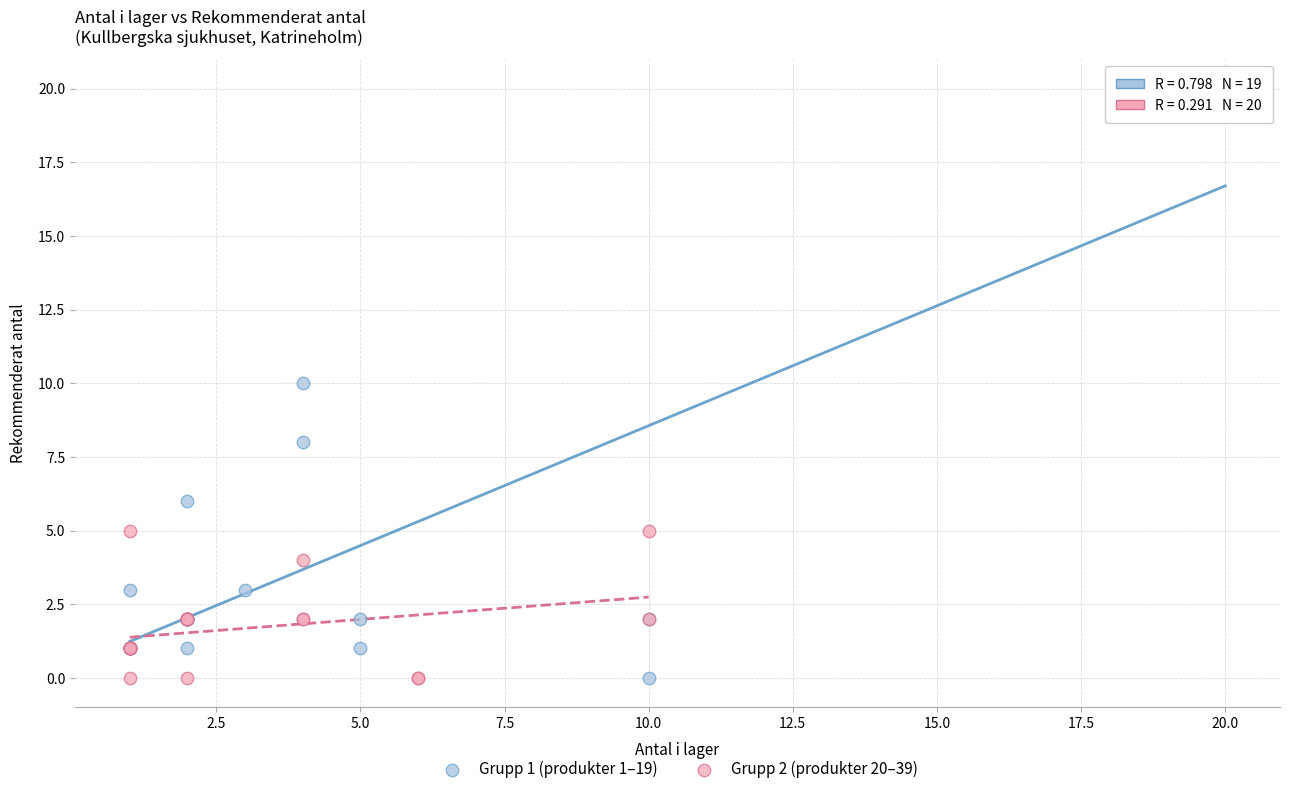

What are all the series names shown in the legend?

Grupp 1 (produkter 1–19), Grupp 2 (produkter 20–39)